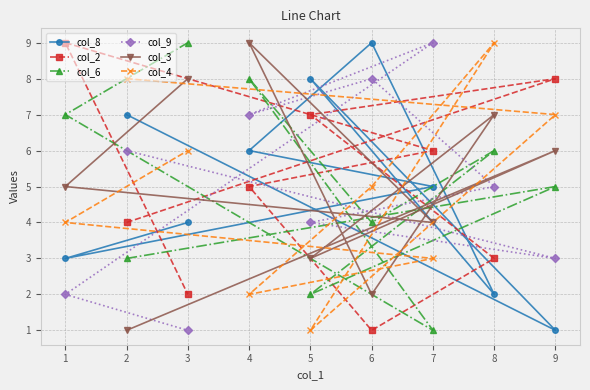

The value of col_3 at 2 is 0. True or false?

False